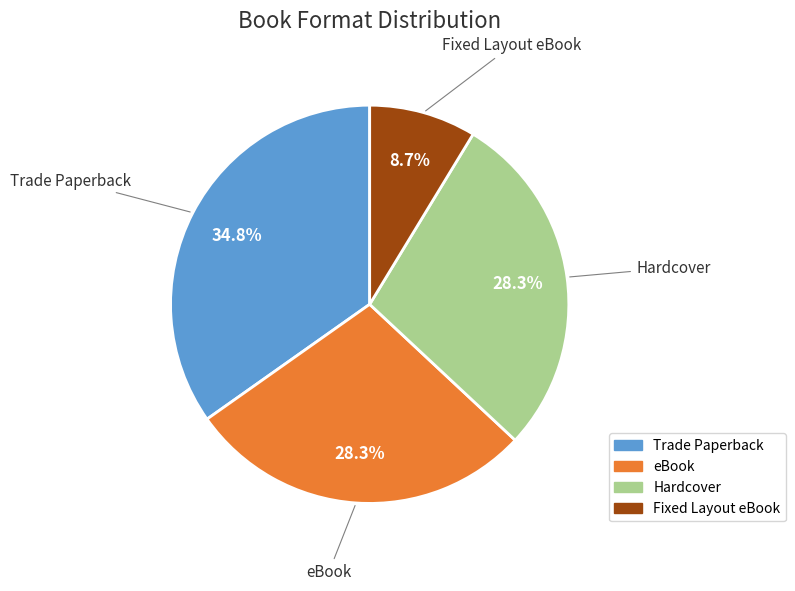

Does any single category account for the majority?

No